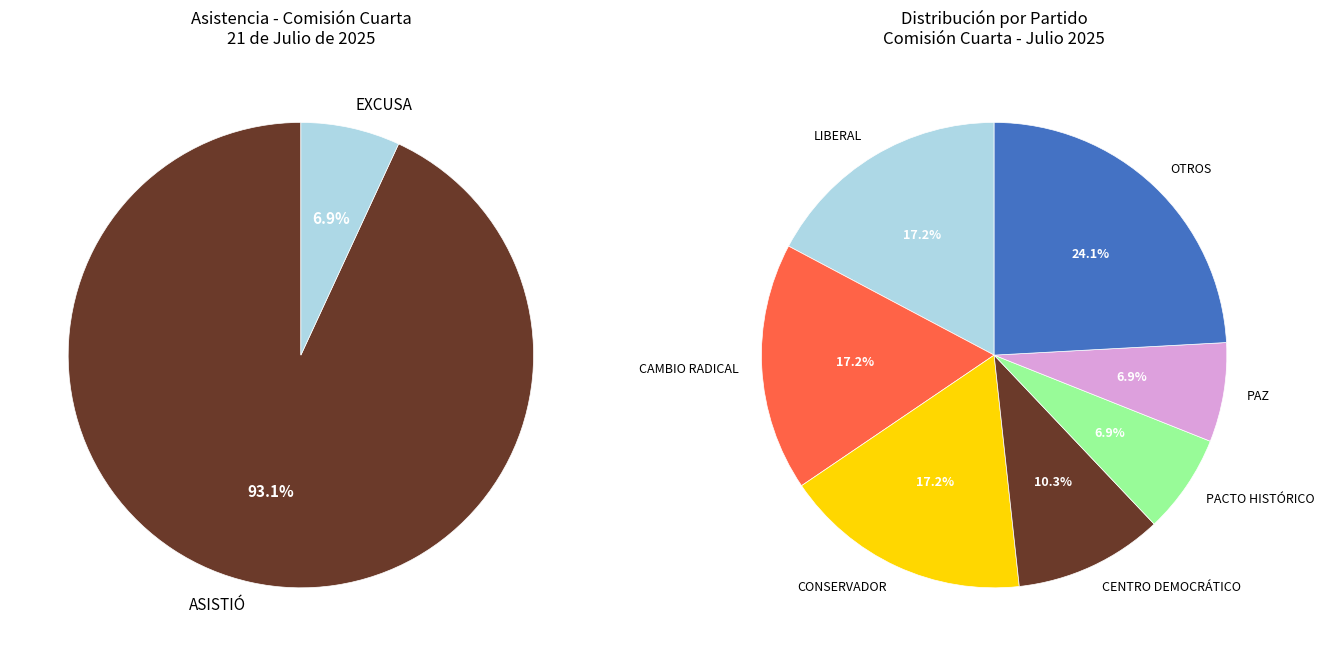

How many slices are in this pie chart?

2